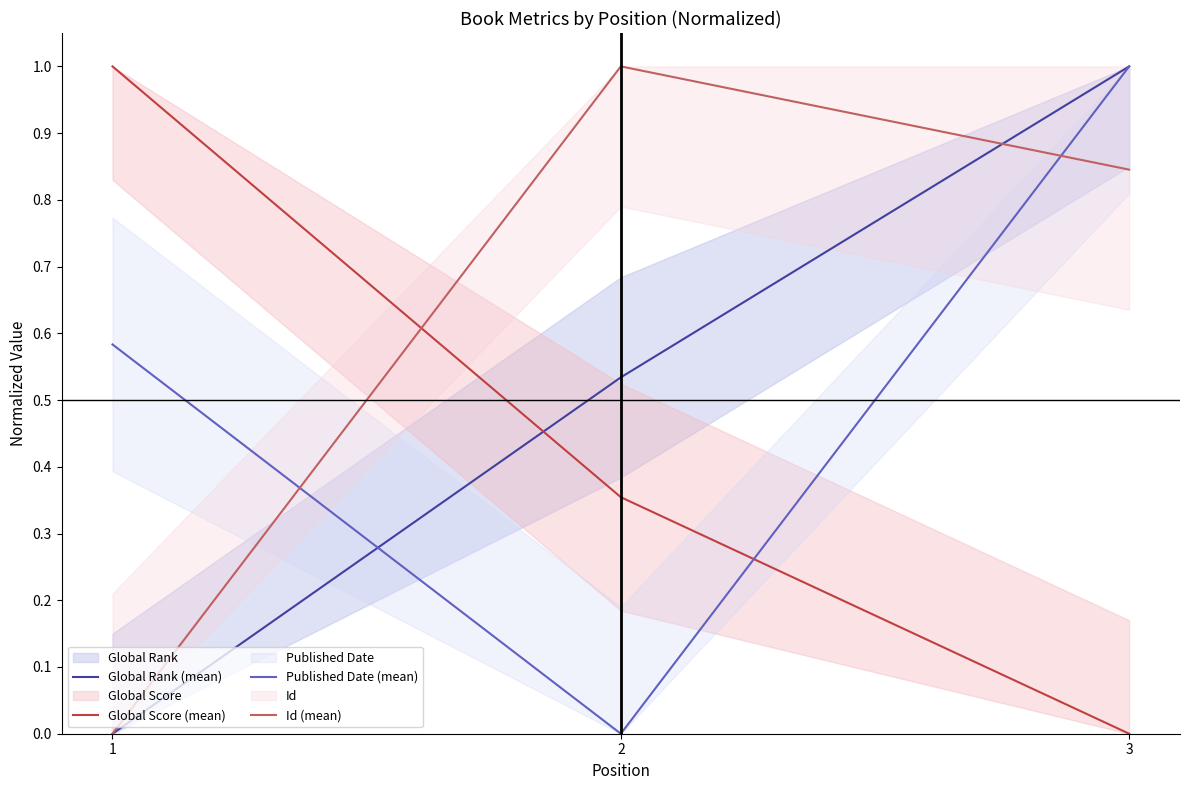

Between 1 and 2, which series saw the biggest shift?

Id (mean)